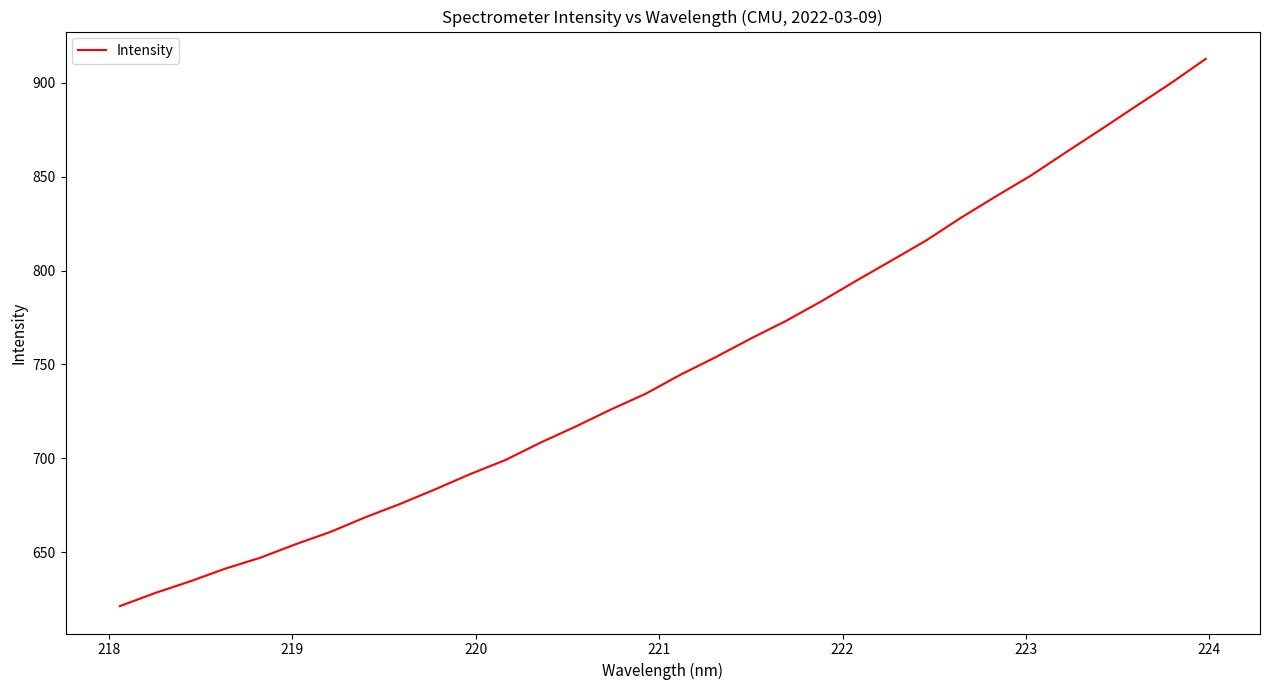

What is the minimum value shown in the chart?

621.3